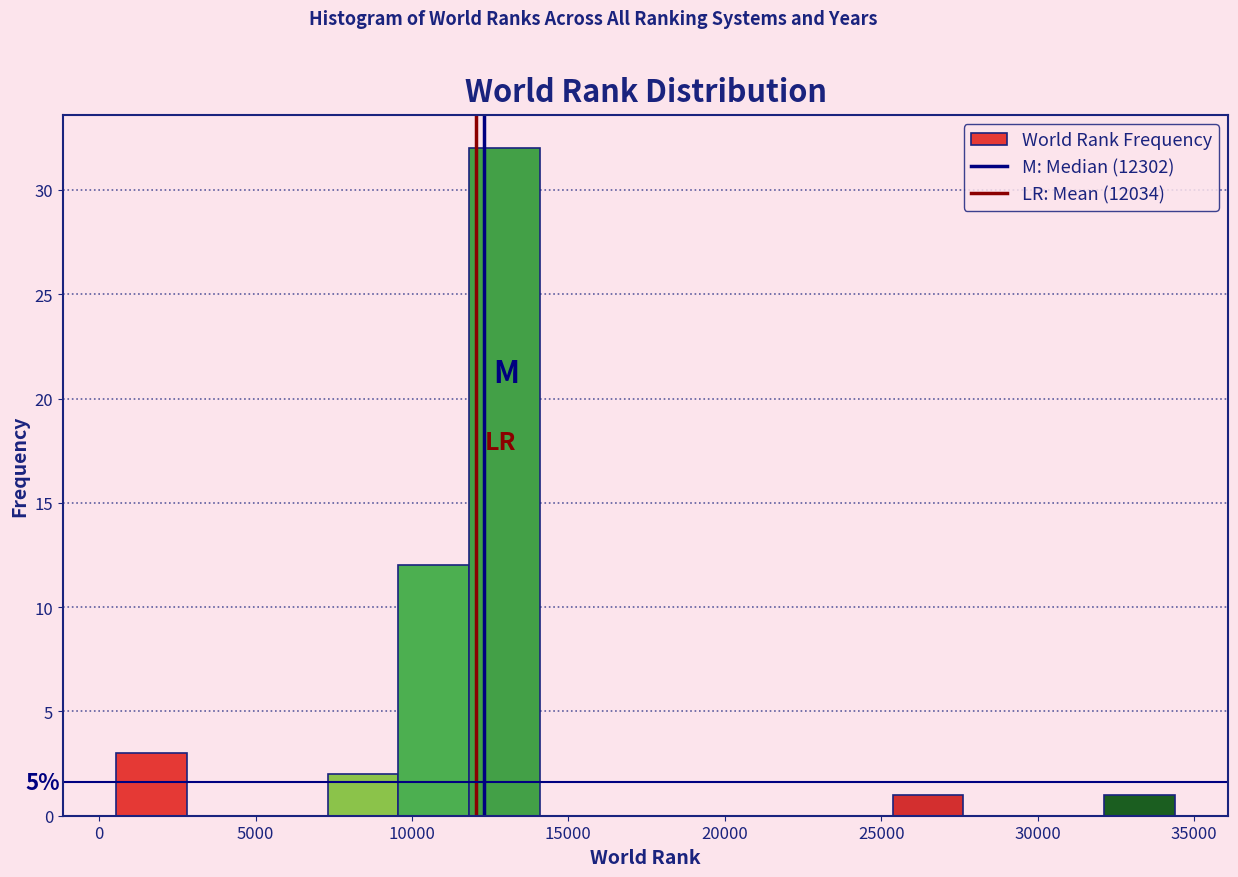

Over which range of the x-axis is the bar tallest?

12000 to 14000